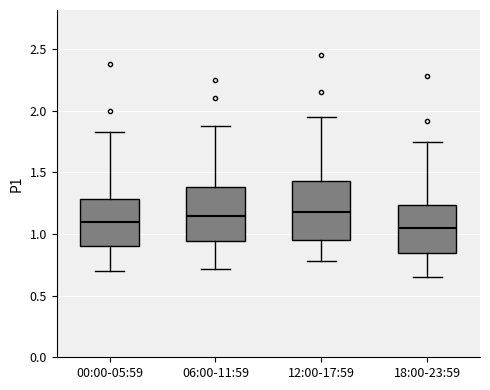

Reading left to right, read every box against the y-axis: the position of its median line, the range the box covers, and the ends of its whiskers. The values are not printed on the chart, so give them approximately, as read against the axis.

00:00-05:59: median 1.10, box 0.90 to 1.30, whiskers 0.70 to 1.85
06:00-11:59: median 1.15, box 0.95 to 1.40, whiskers 0.70 to 1.90
12:00-17:59: median 1.20, box 0.95 to 1.45, whiskers 0.80 to 1.95
18:00-23:59: median 1.05, box 0.85 to 1.25, whiskers 0.65 to 1.75